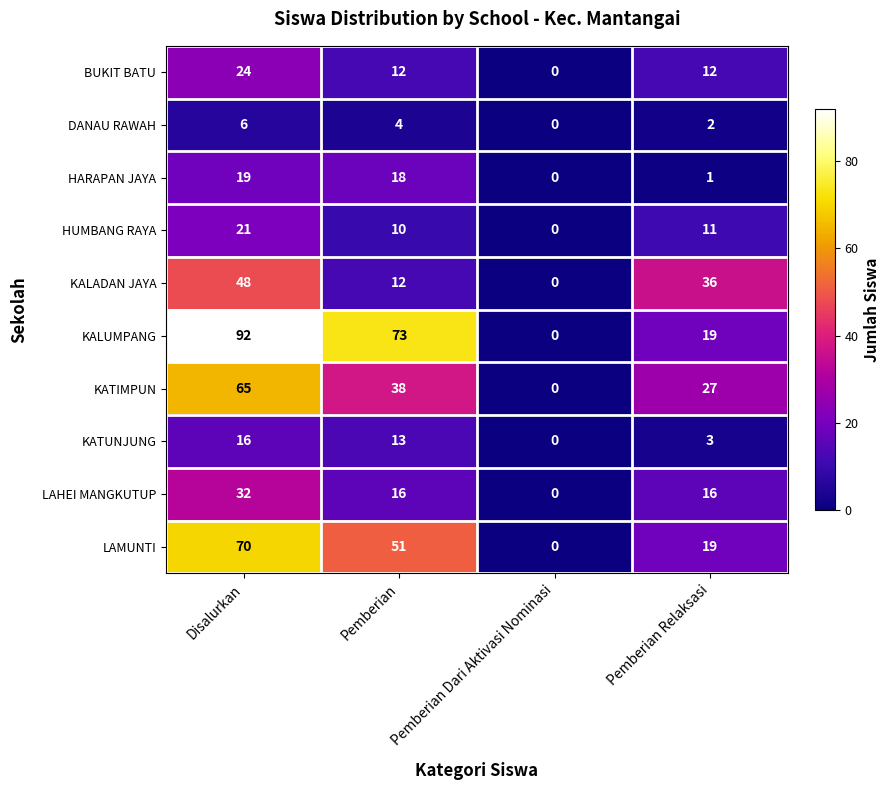

Count the number of categories in the chart.

4